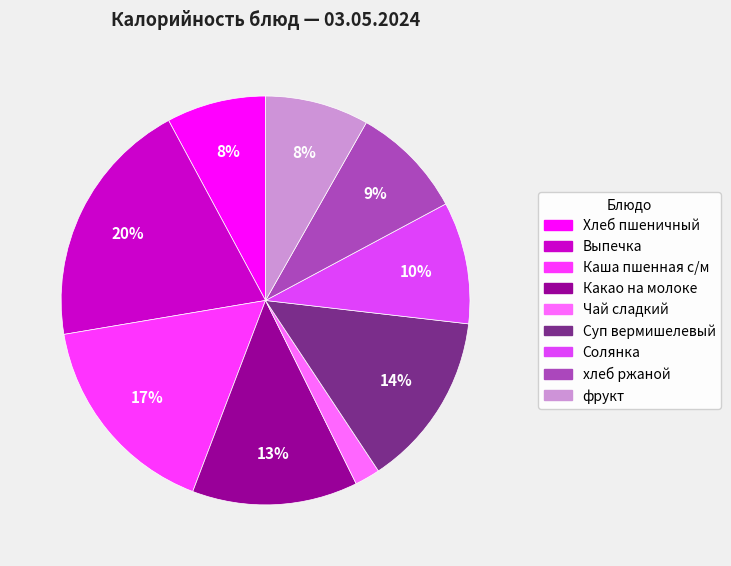

To the nearest percent, what percentage of the pie is Каша пшенная с/м?

17%